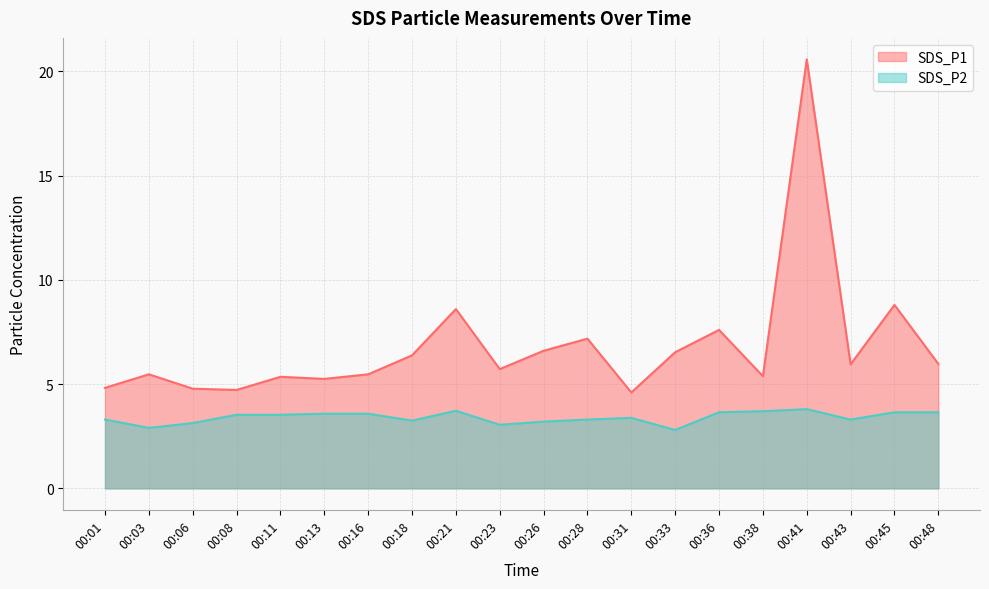

Reading right to left, list all the values displayed in this chart.

SDS_P1: 6.0	8.8	6.0	20.6	5.4	7.6	6.5	4.6	7.2	6.6	5.7	8.6	6.4	5.5	5.2	5.3	4.7	4.8	5.5	4.8
SDS_P2: 3.6	3.6	3.3	3.8	3.7	3.6	2.8	3.4	3.3	3.2	3.0	3.7	3.2	3.6	3.6	3.5	3.5	3.1	2.9	3.3